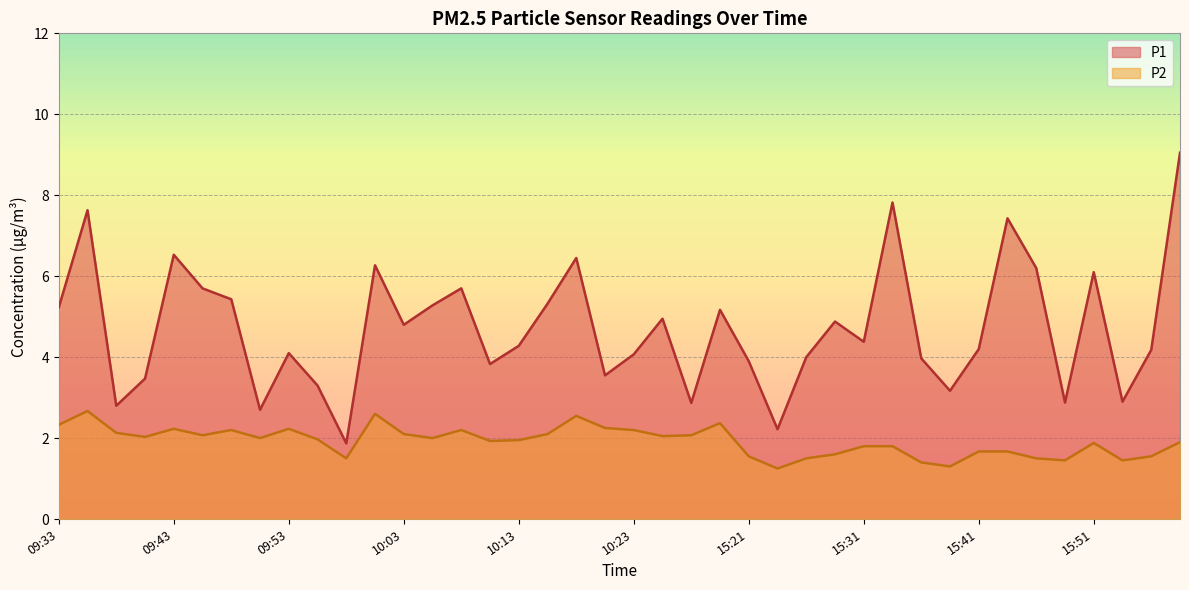

Which has a higher value, 15:46 or 15:48?

15:46